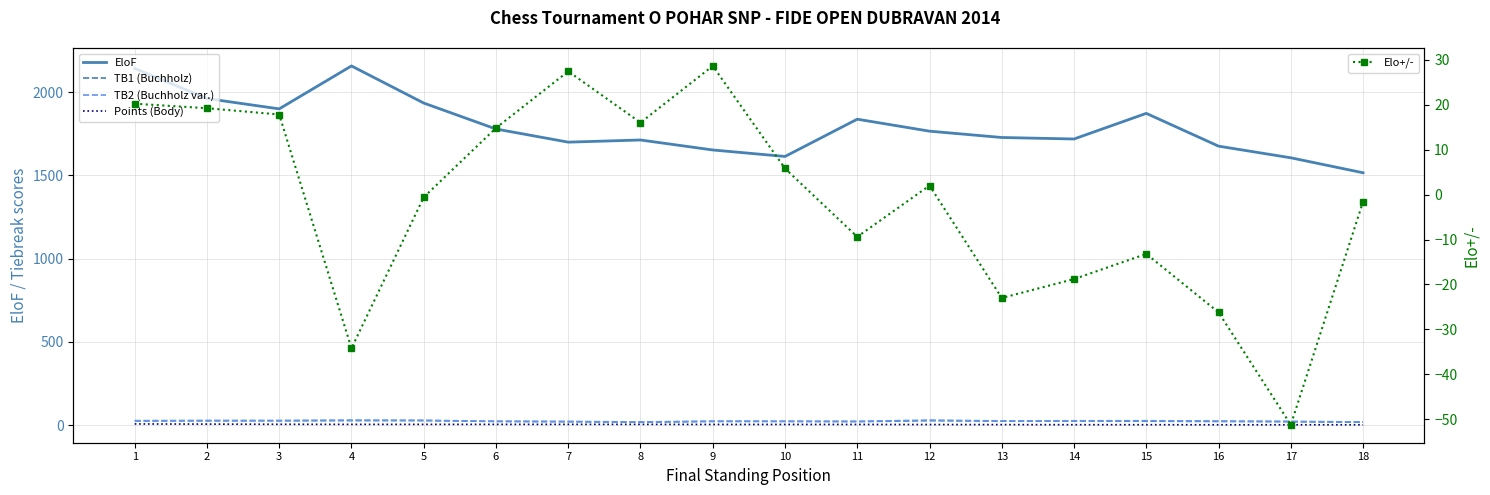

Rank the series at 5 from highest to lowest value.

EloF, TB2 (Buchholz var.), TB1 (Buchholz), Points (Body), Elo+/-